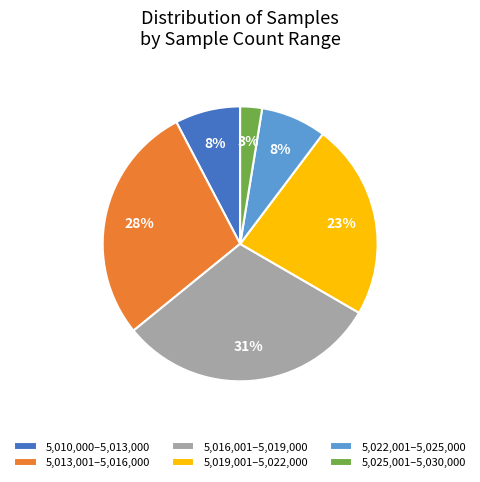

True or false: 5,013,001–5,016,000 accounts for 38% of the total.

False